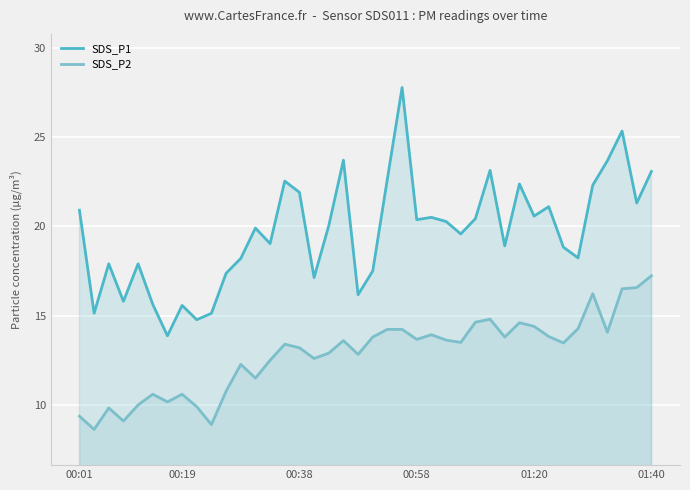

At how many categories does at least one series exceed 11?

40